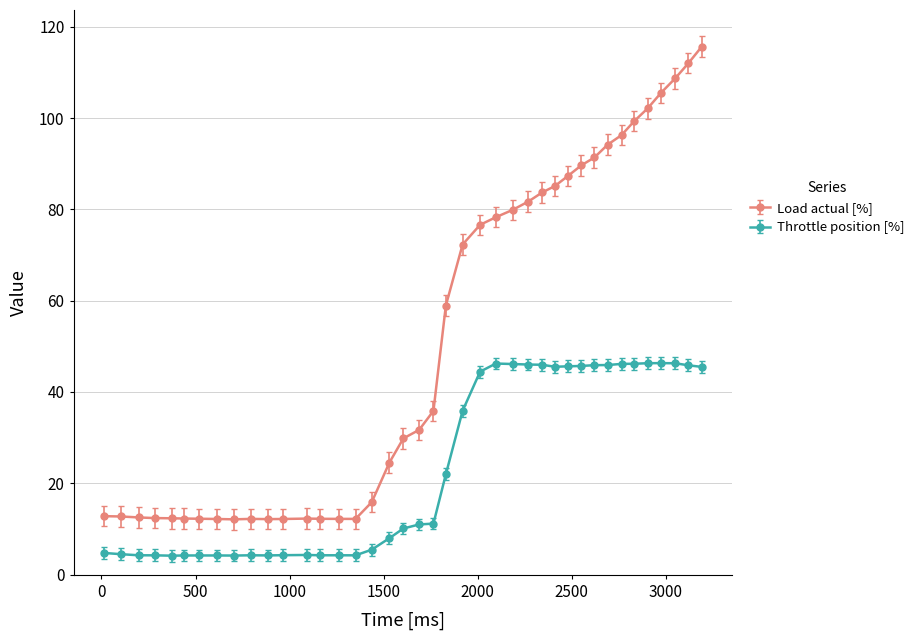

Which series has the widest spread of values?

Load actual [%]